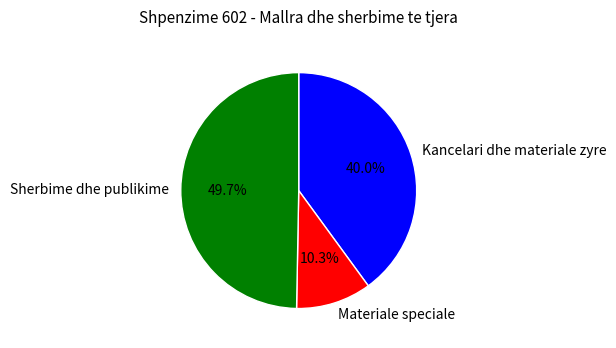

What is the ratio of the value at Sherbime dhe publikime to the value at Kancelari dhe materiale zyre?

1.2